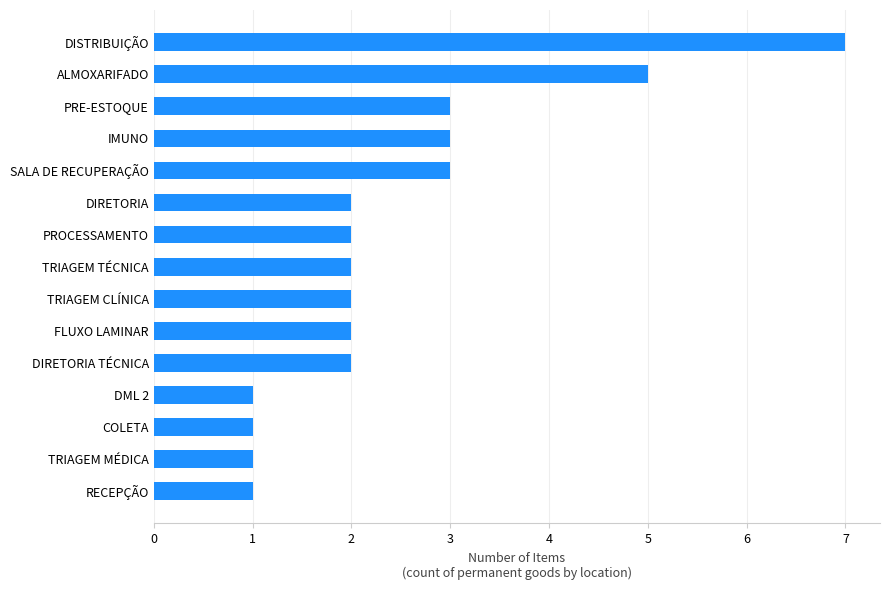

What is the sum of all values?

37